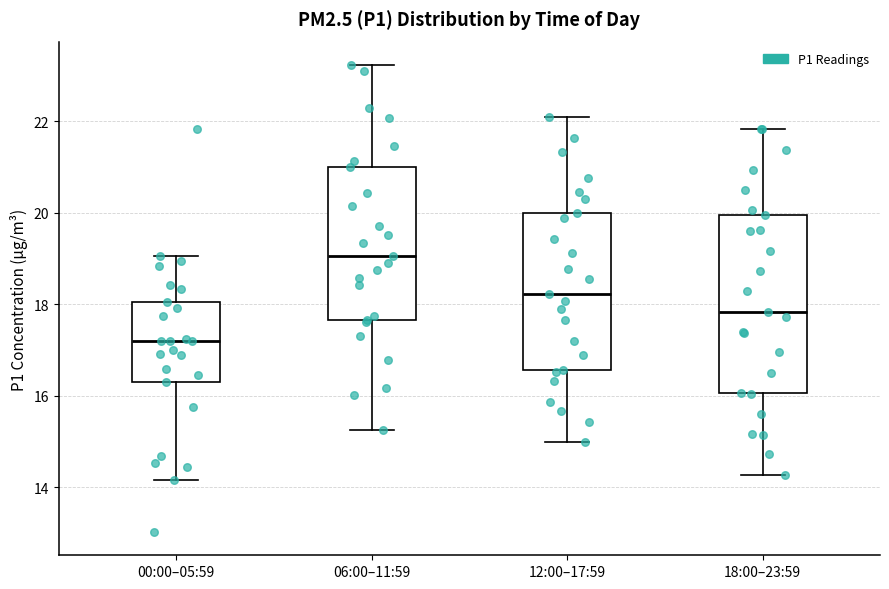

Reading left to right, transcribe this box plot: for each box, give where its median line is, the range the box spans, and where its two whiskers end, as read against the y-axis. The values are not printed on the chart, so give them approximately, as read against the axis.

00:00–05:59: median 17.2, box 16.4 to 18.0, whiskers 14.2 to 19.0
06:00–11:59: median 19.0, box 17.6 to 21.0, whiskers 15.2 to 23.2
12:00–17:59: median 18.2, box 16.6 to 20.0, whiskers 15.0 to 22.2
18:00–23:59: median 17.8, box 16.0 to 20.0, whiskers 14.2 to 21.8